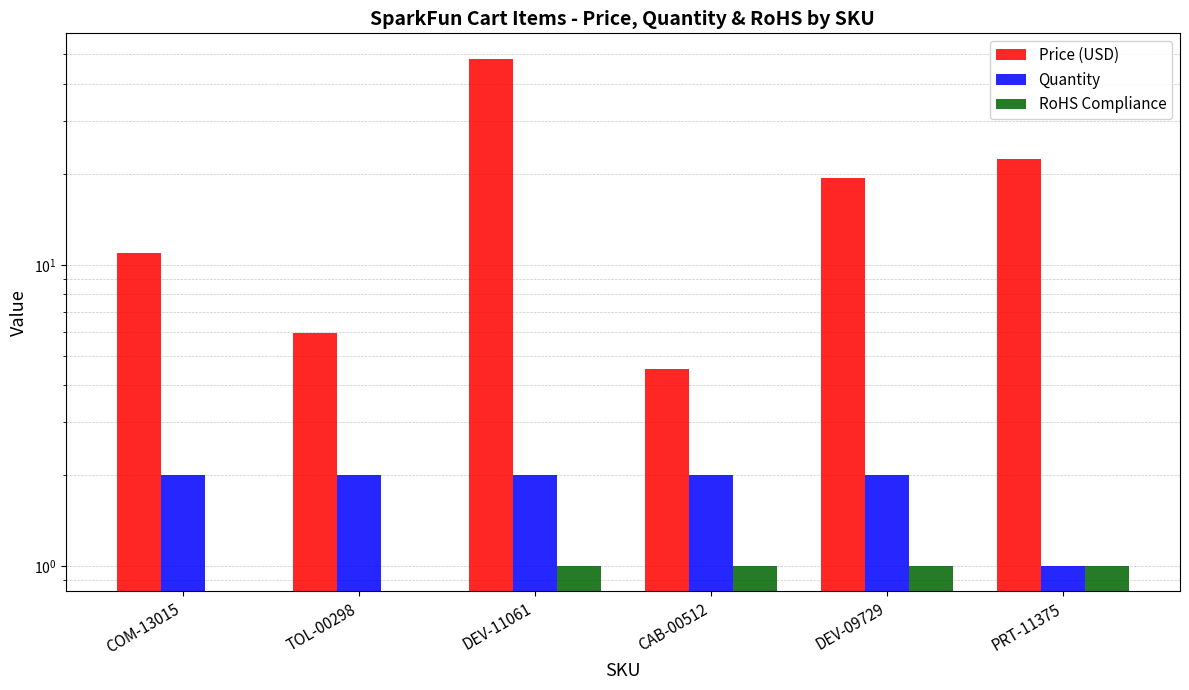

Which series has the largest total across all categories?

Price (USD)